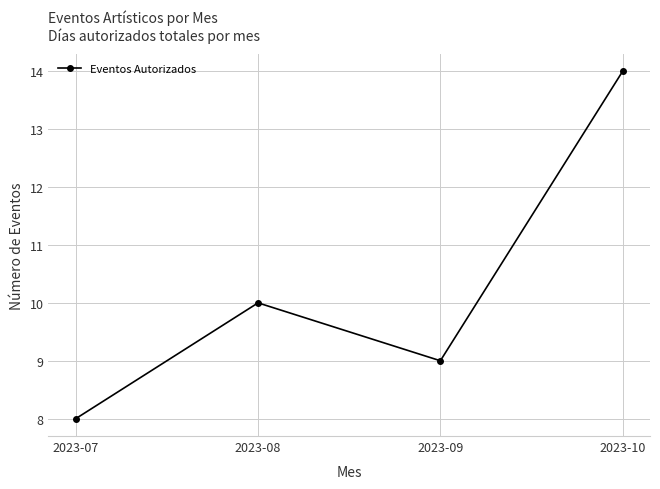

Where is the data nearest to the value 11?

2023-08